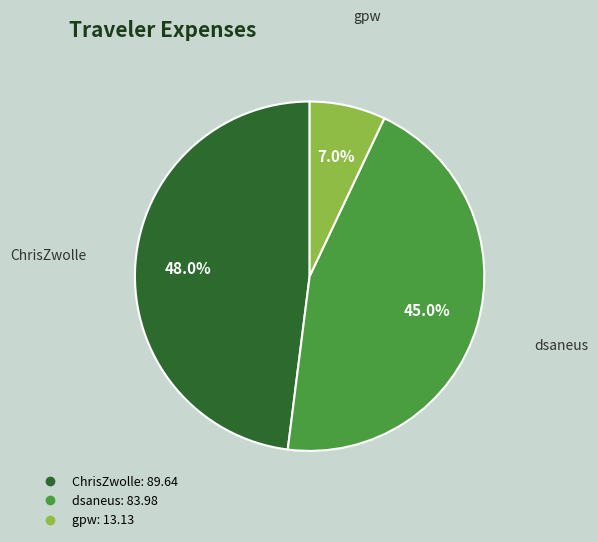

Between gpw and dsaneus, which is larger?

dsaneus